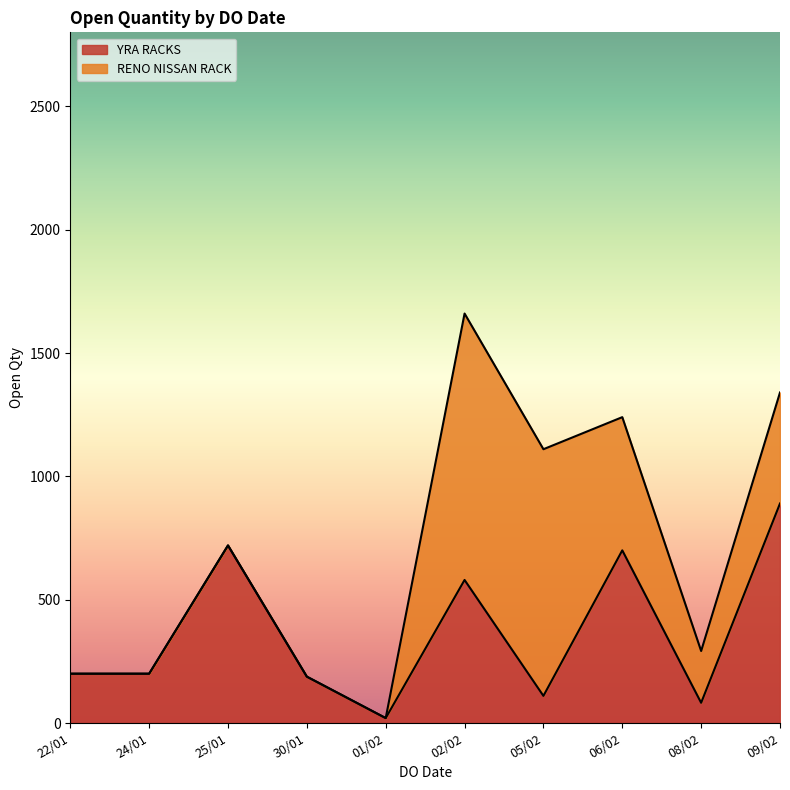

Does the chart have visible grid lines?

No